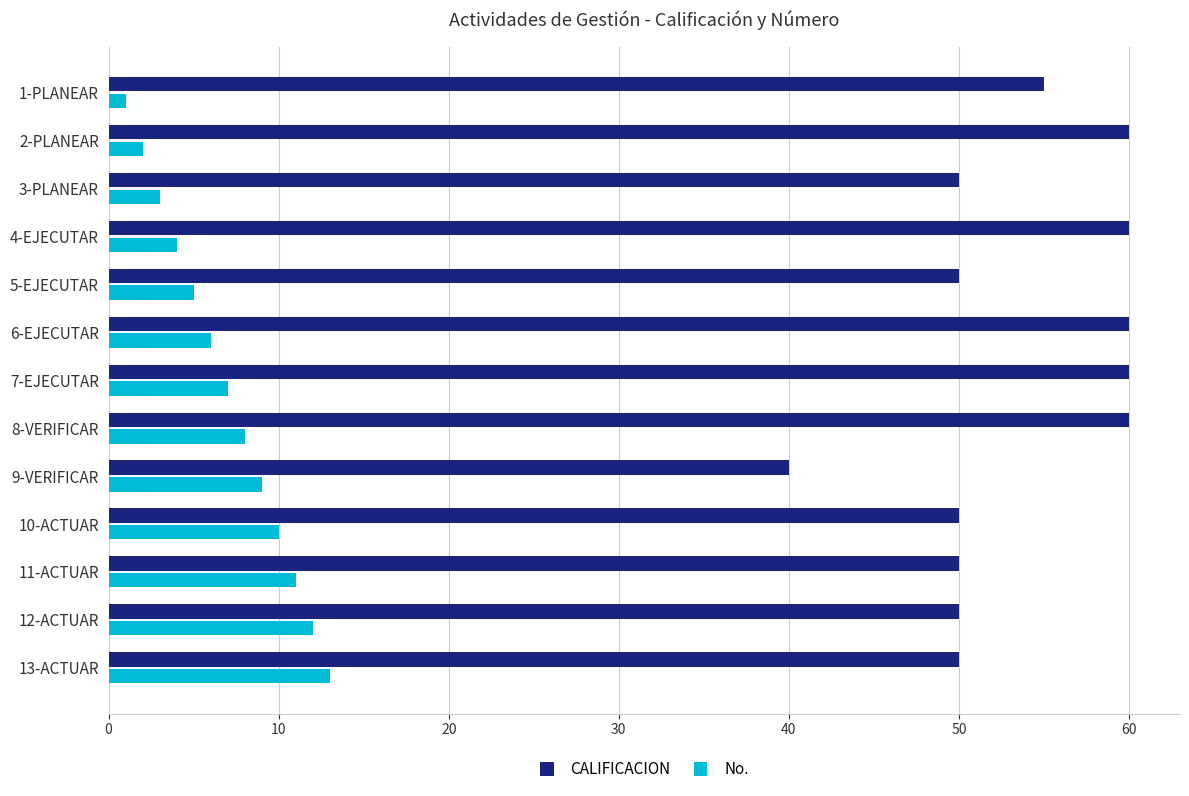

What is the difference between the second highest and second lowest values in the CALIFICACION series?

10